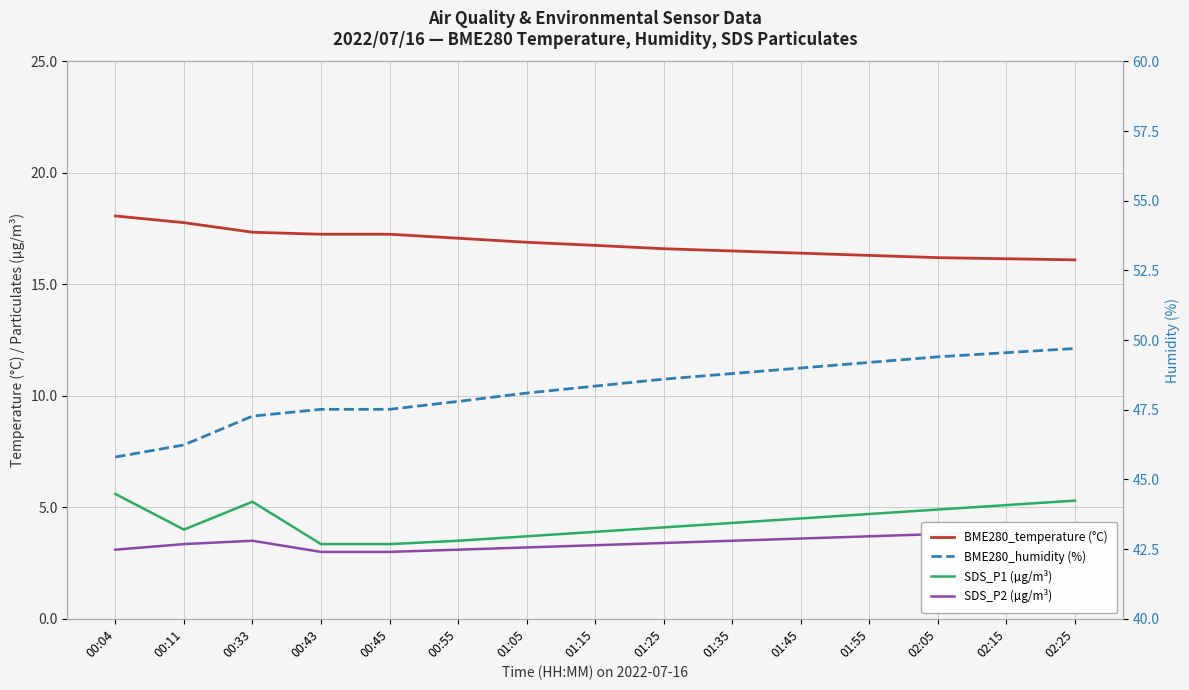

Which series changed the most between 01:45 and 02:15?

SDS_P1 (µg/m³)